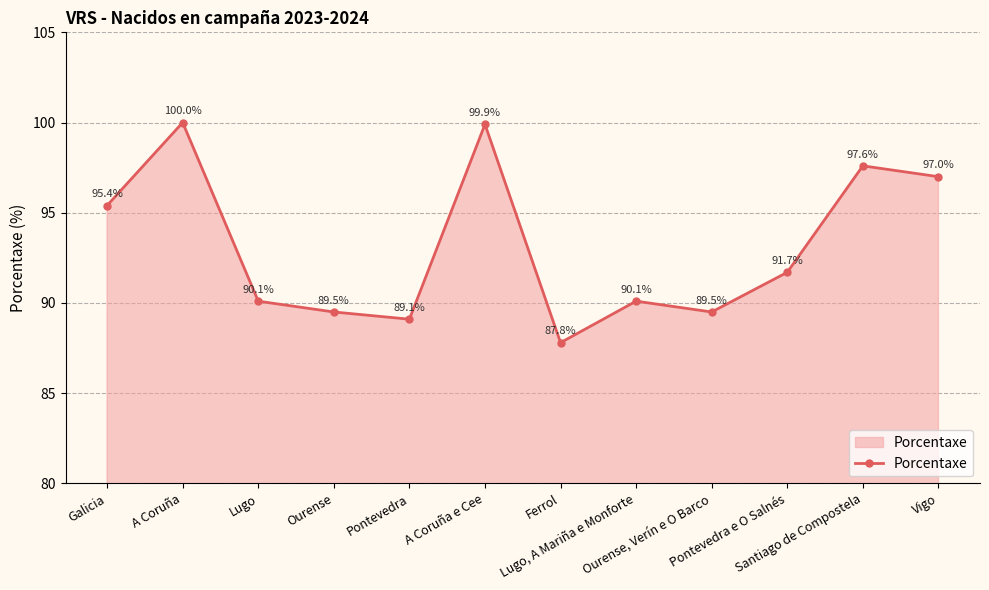

How many series are shown in this chart?

1